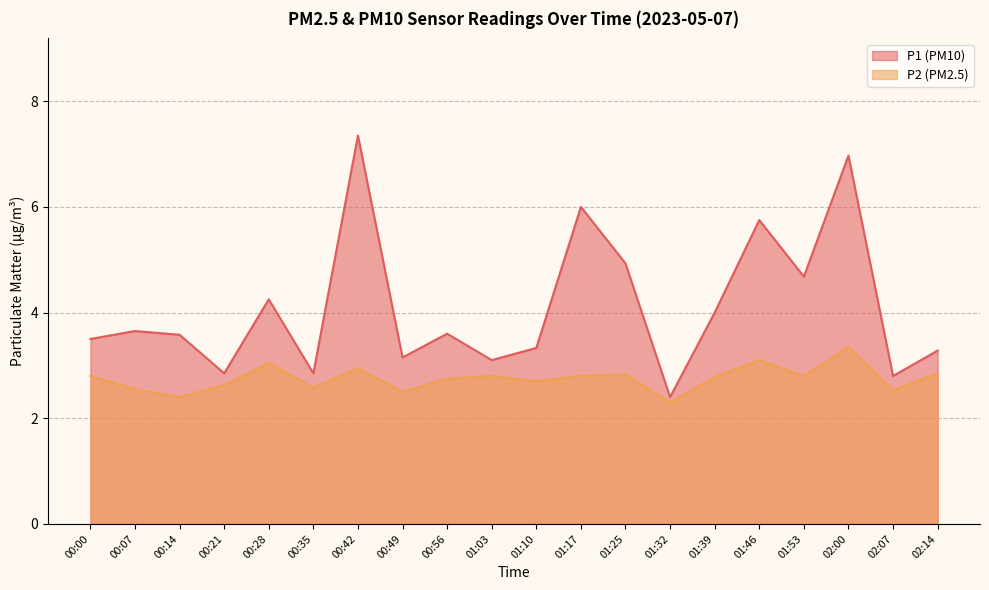

Rank the series at 01:17 from highest to lowest value.

P1 (PM10), P2 (PM2.5)